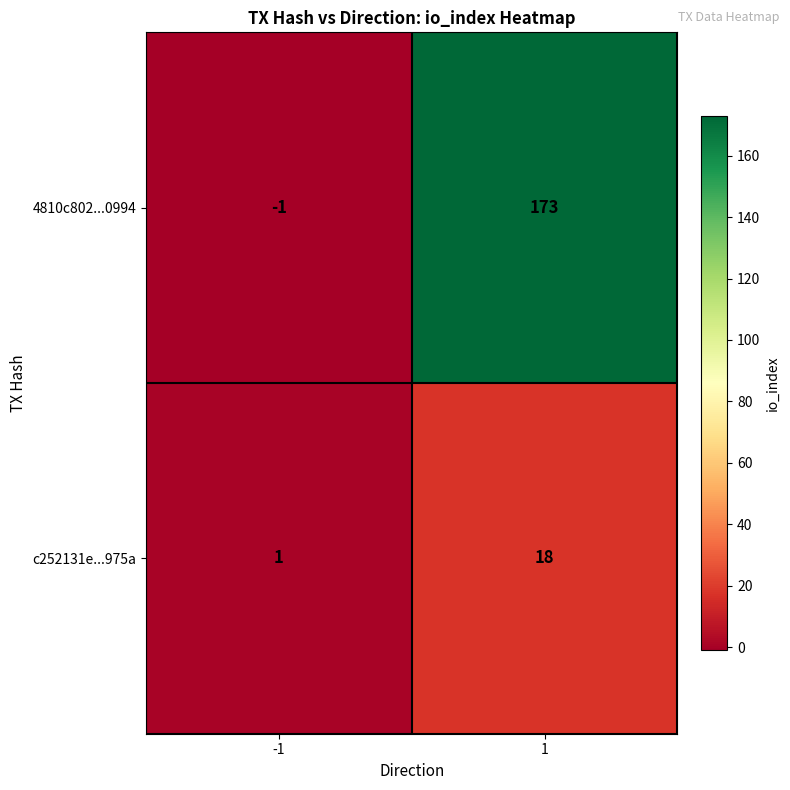

Is it true that 4810c802...0994 equals 0 at -1?

False